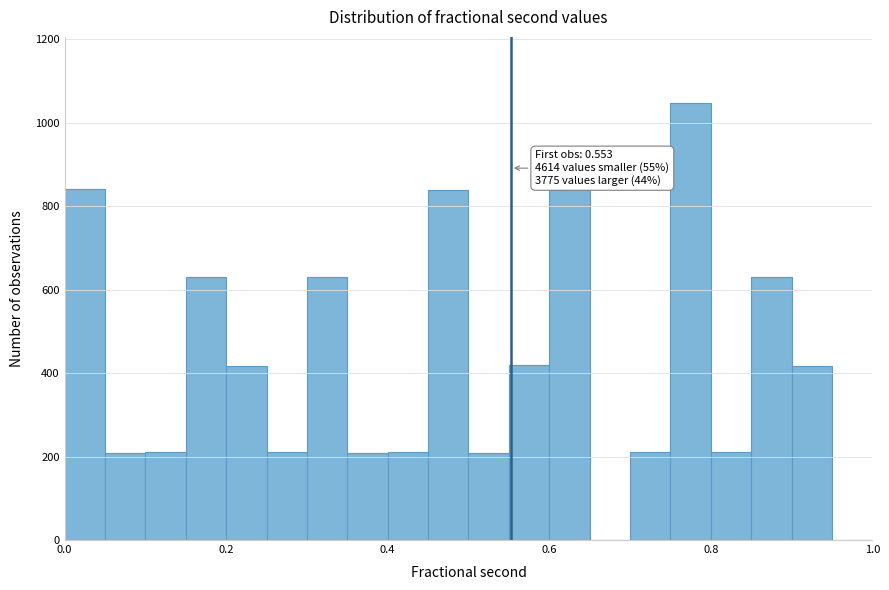

Read against the x-axis, roughly where is the centre of the tallest bar?

0.78